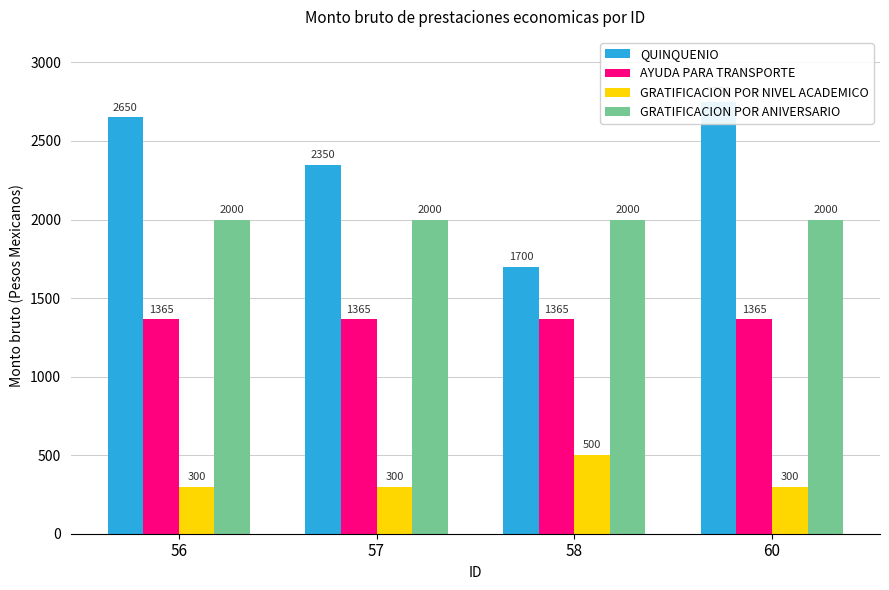

Rank the series by their average value, from highest to lowest.

QUINQUENIO, GRATIFICACION POR ANIVERSARIO, AYUDA PARA TRANSPORTE, GRATIFICACION POR NIVEL ACADEMICO